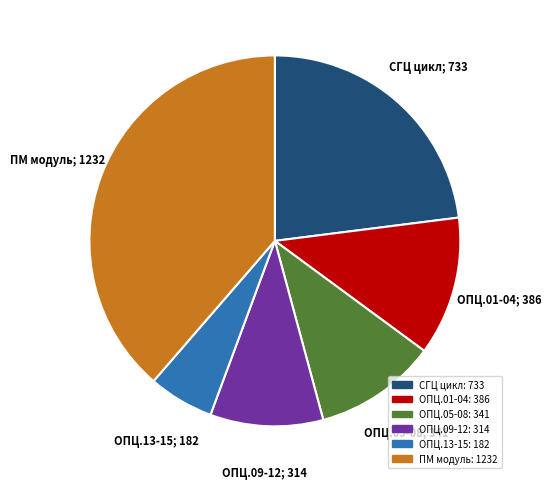

Does any single category account for the majority?

No